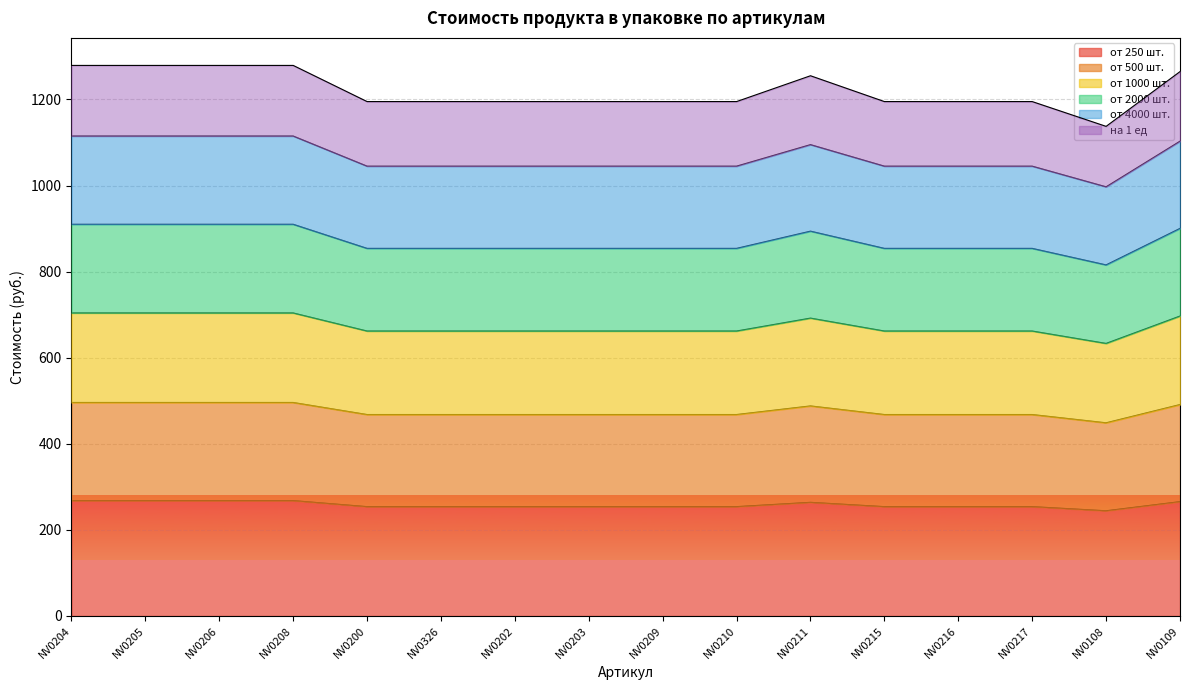

True or false: от 2000 шт. has a value of 811.4 at NV0209.

False